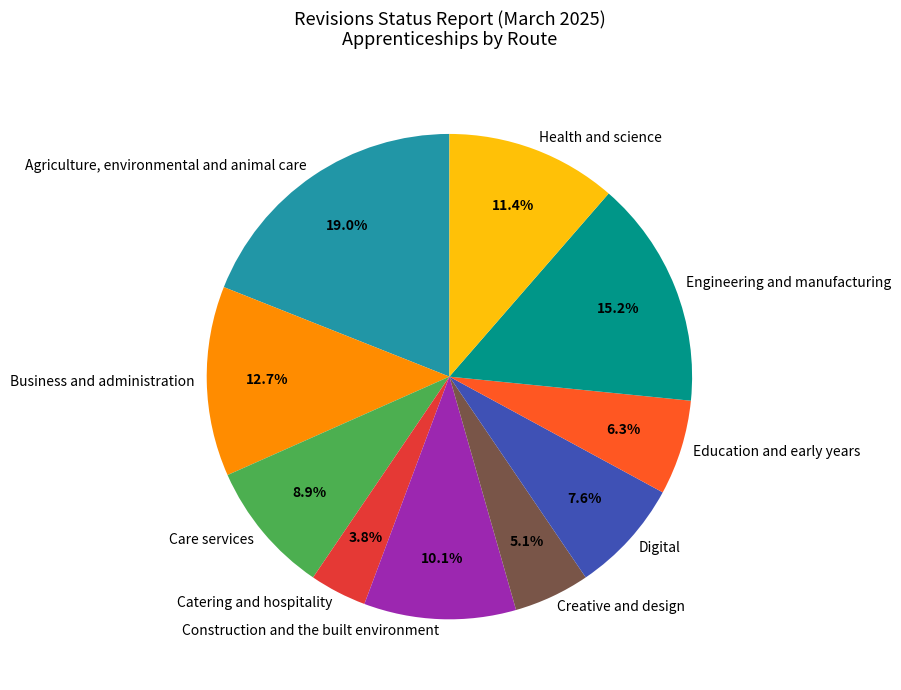

What is the largest slice in the pie chart?

Agriculture, environmental and animal care